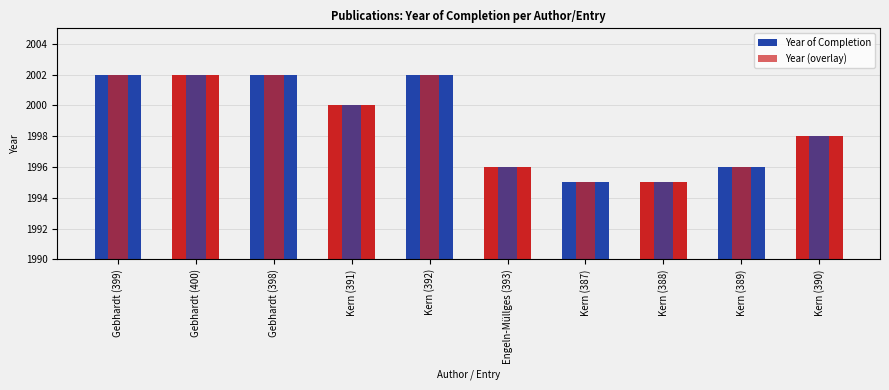

At Engeln-Müllges (393), list the series in order from largest to smallest.

Year of Completion, Year (overlay)